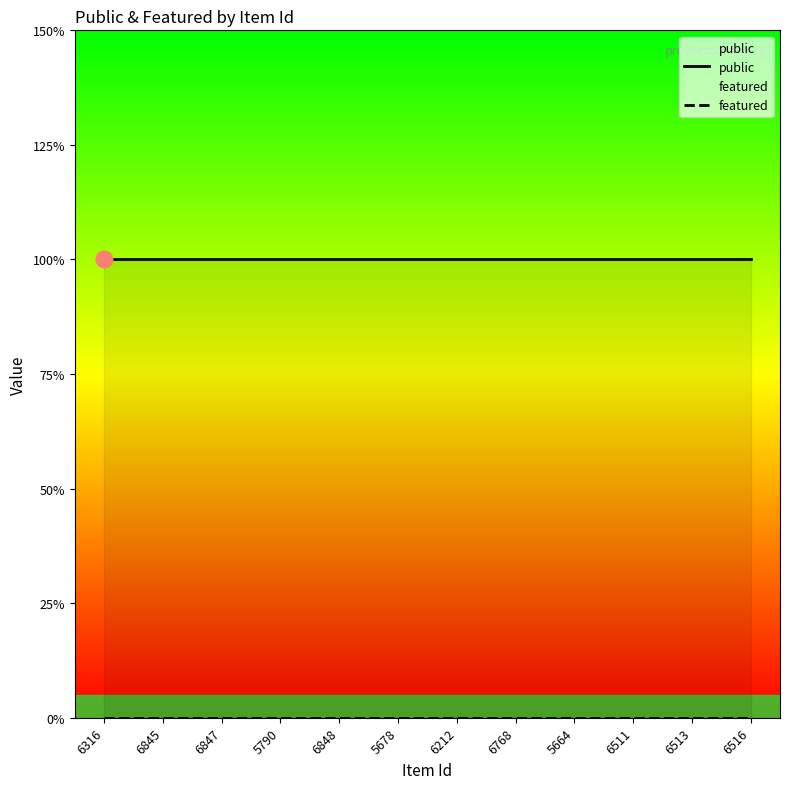

Reading right to left, transcribe all the data shown in this chart.

public: 1	1	1	1	1	1	1	1	1	1	1	1
featured: 0	0	0	0	0	0	0	0	0	0	0	0